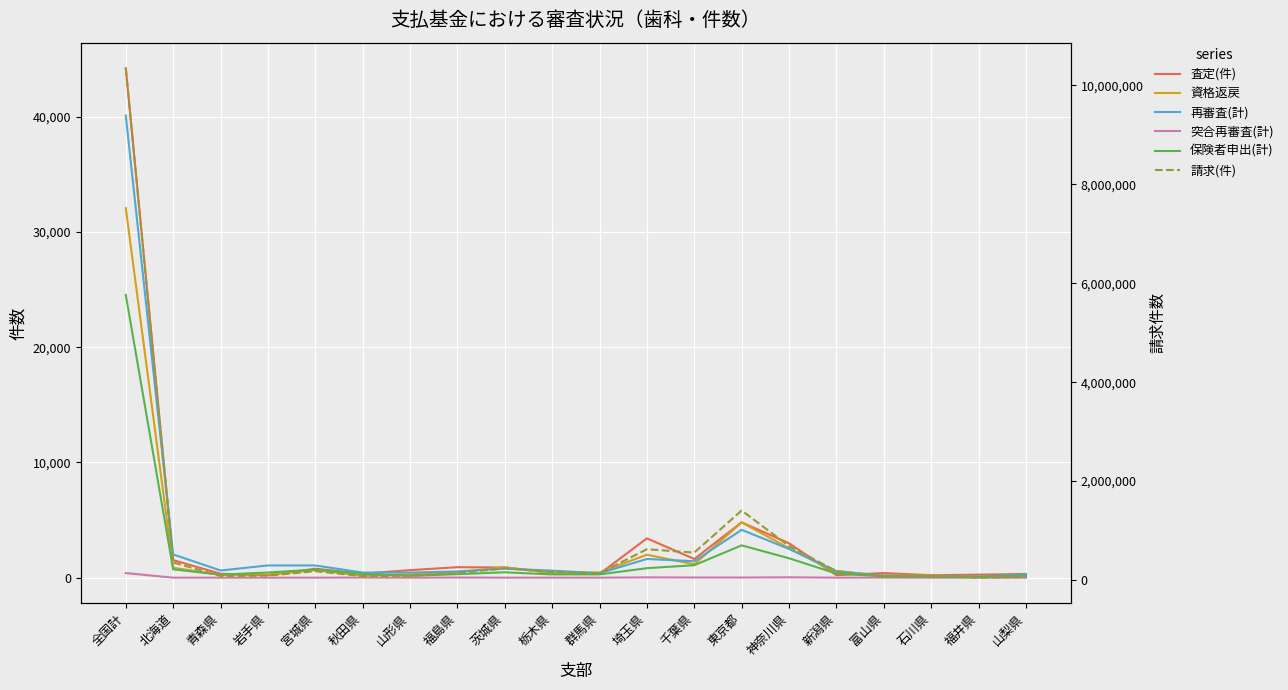

In 保険者申出(計), how many points are higher than both neighbors (excluding endpoints)?

4